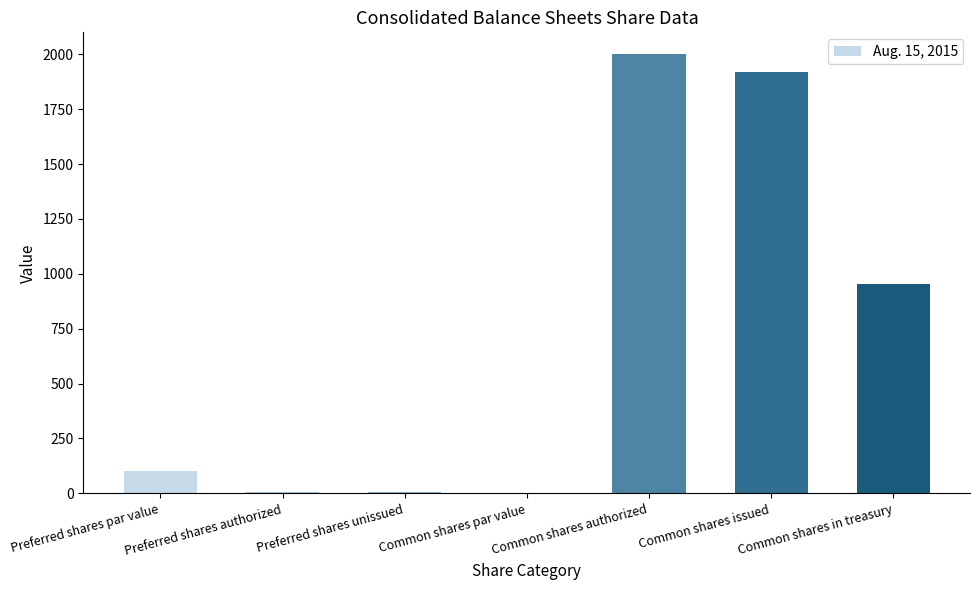

Which category has the highest value across all series?

Common shares authorized